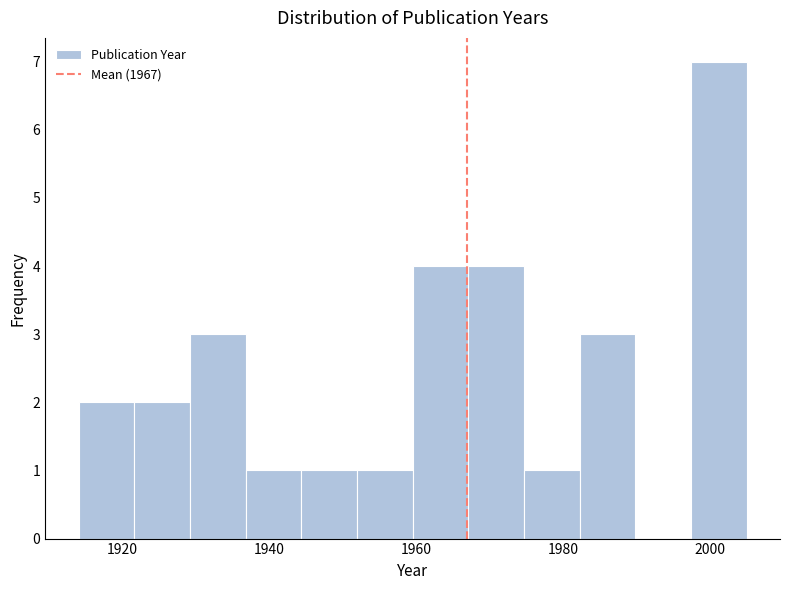

Read against the x-axis, roughly where is the centre of the tallest bar?

2002